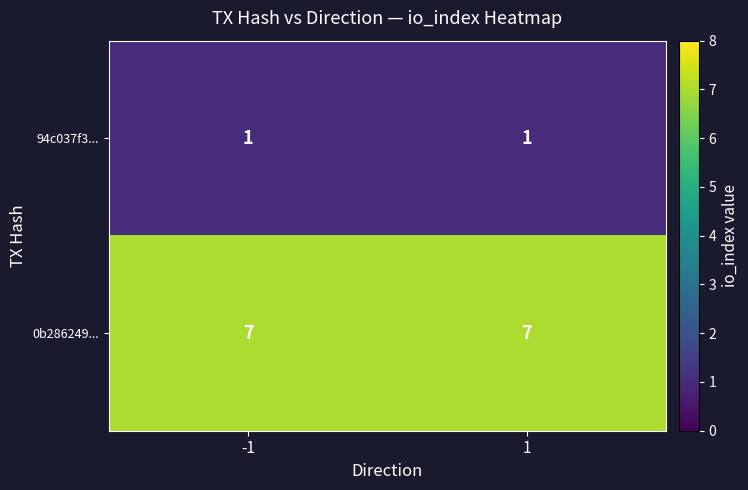

What is the spread (max minus min) of values at 1?

6